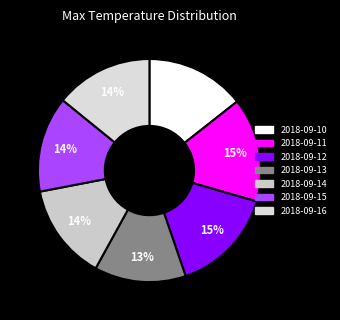

To the nearest percent, what is the difference between the largest and smallest slice percentages?

2%